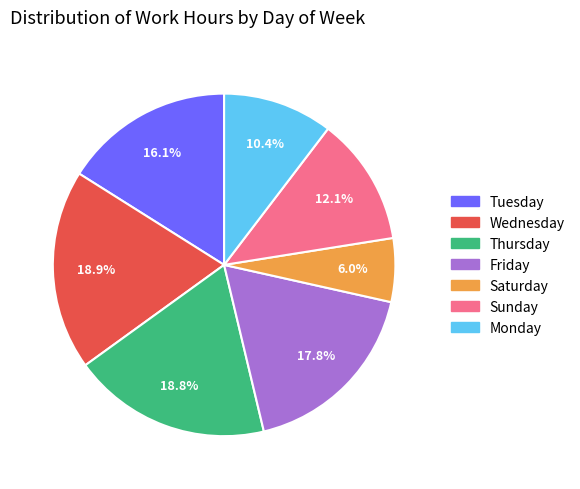

Does any single category account for the majority?

No